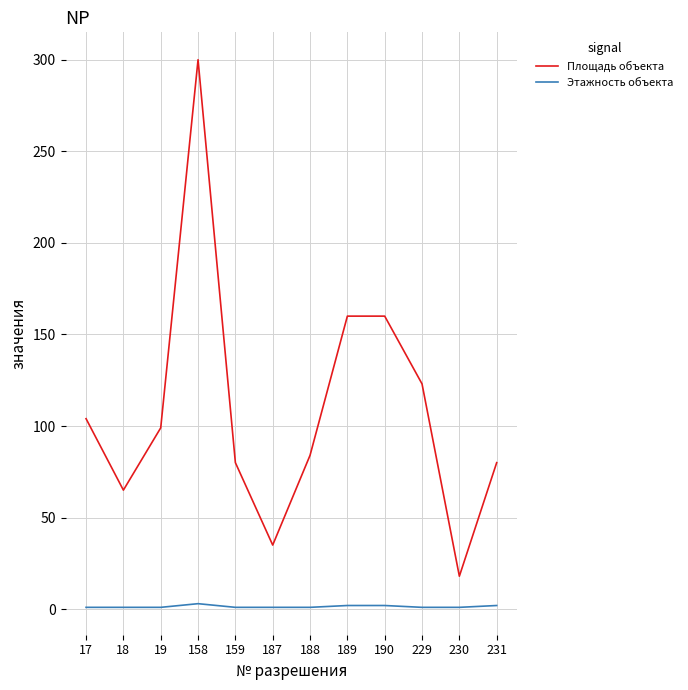

At which category does the chart reach its peak across all series?

158